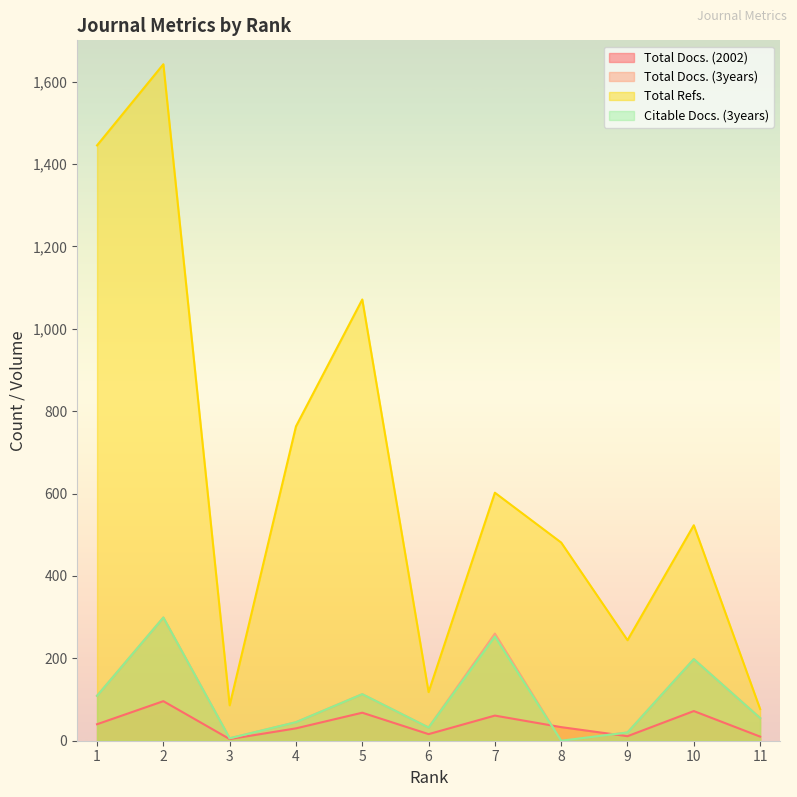

In Total Refs., how many points are higher than both neighbors (excluding endpoints)?

4